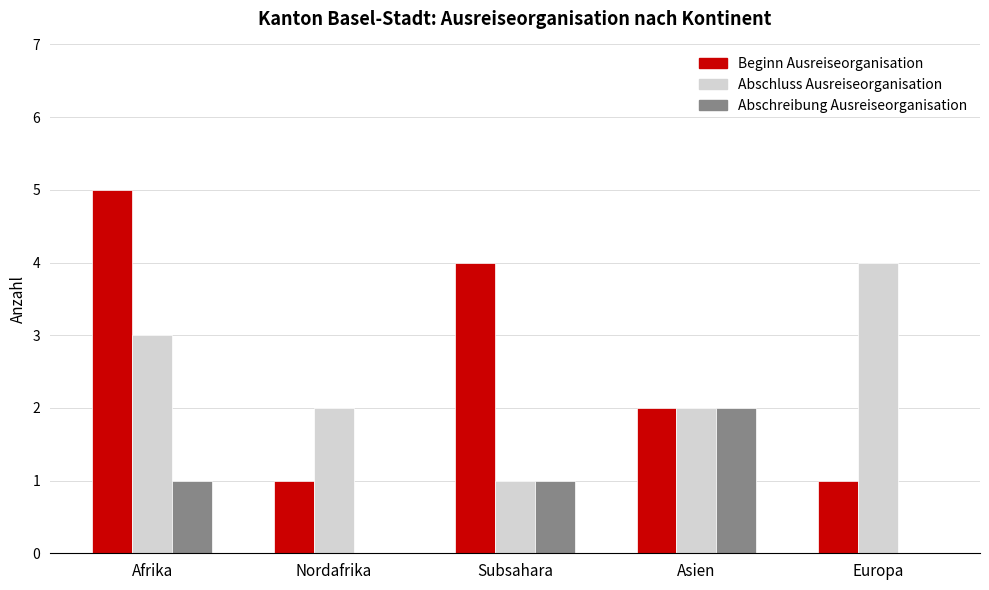

Are the bars horizontal?

No